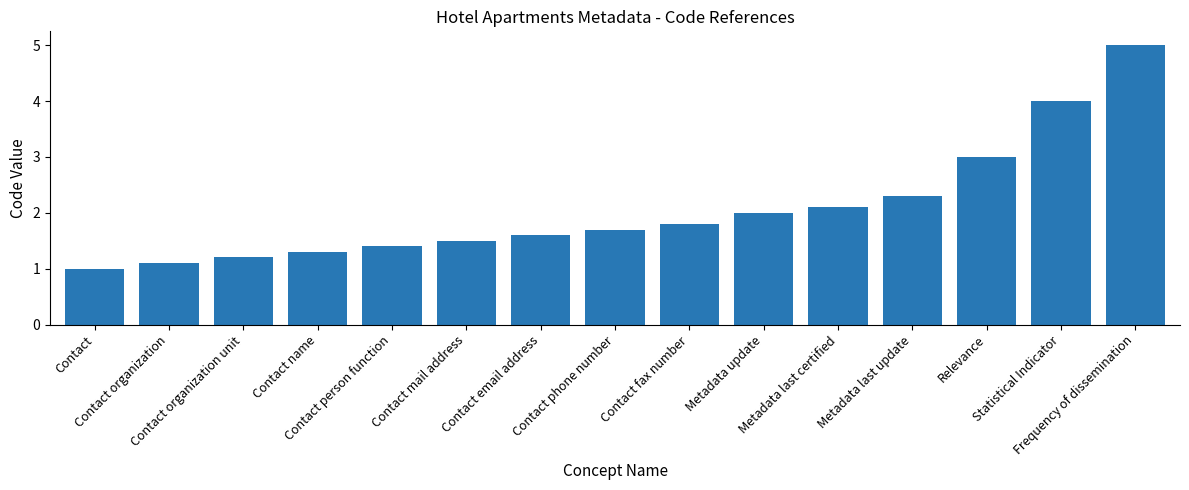

What is the minimum value shown in the chart?

1.0